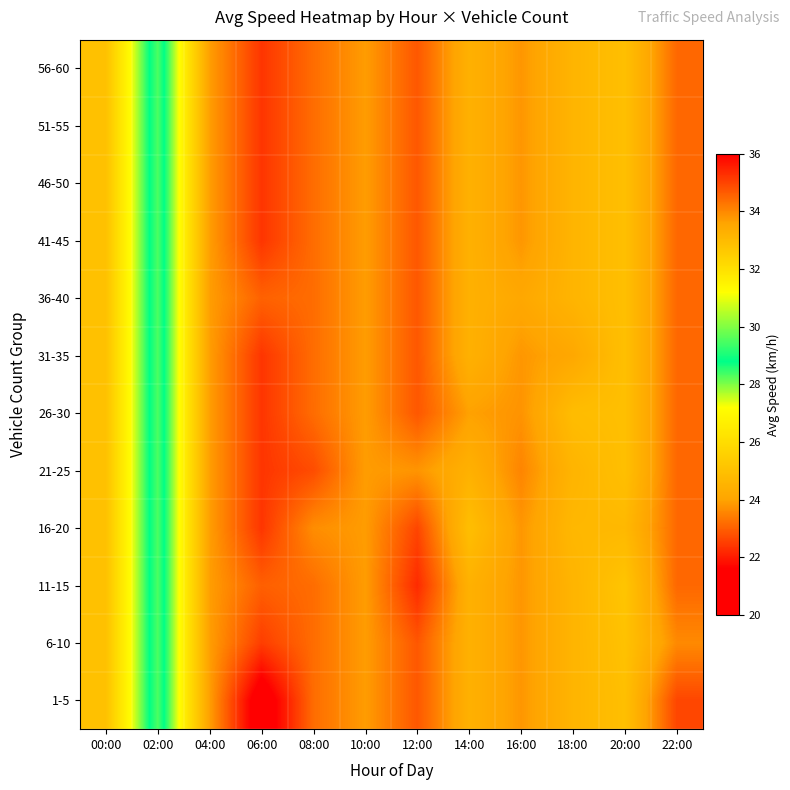

At how many categories does at least one series exceed 24?

6